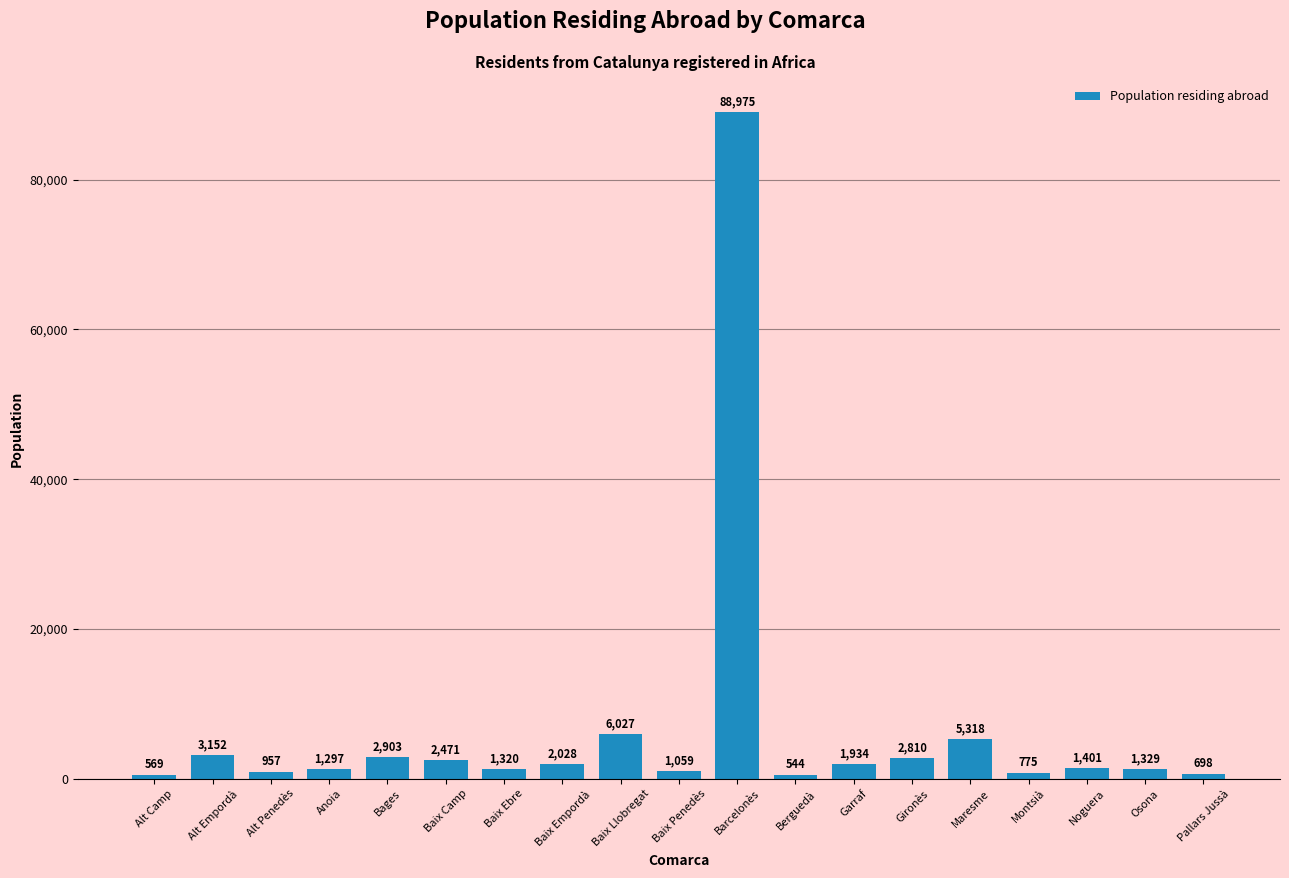

List the labels in order of value, smallest first.

Berguedà, Alt Camp, Pallars Jussà, Montsià, Alt Penedès, Baix Penedès, Anoia, Baix Ebre, Osona, Noguera, Garraf, Baix Empordà, Baix Camp, Gironès, Bages, Alt Empordà, Maresme, Baix Llobregat, Barcelonès